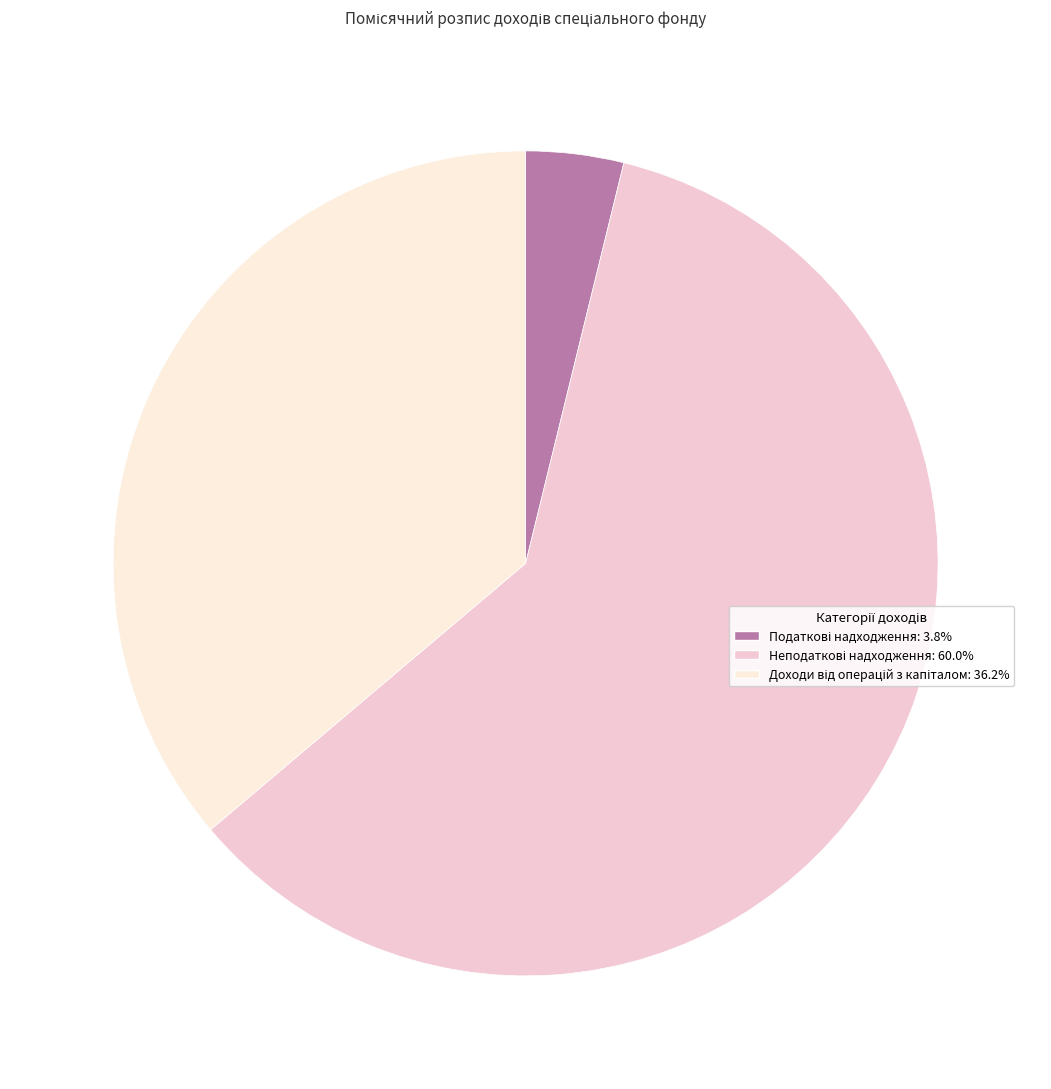

How many slices are in this pie chart?

3